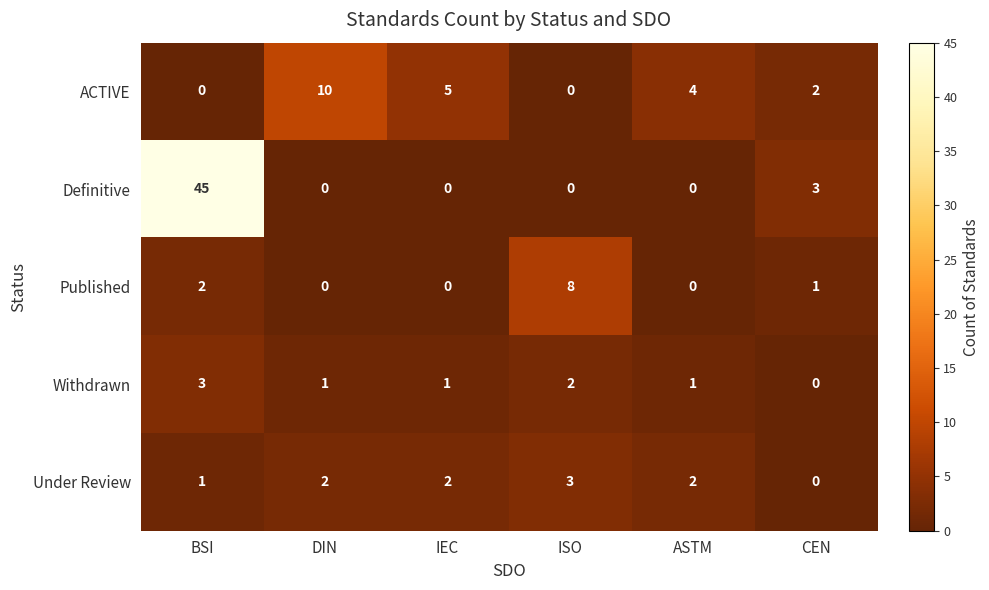

What is the difference between the maximum and minimum values in the Withdrawn series?

3